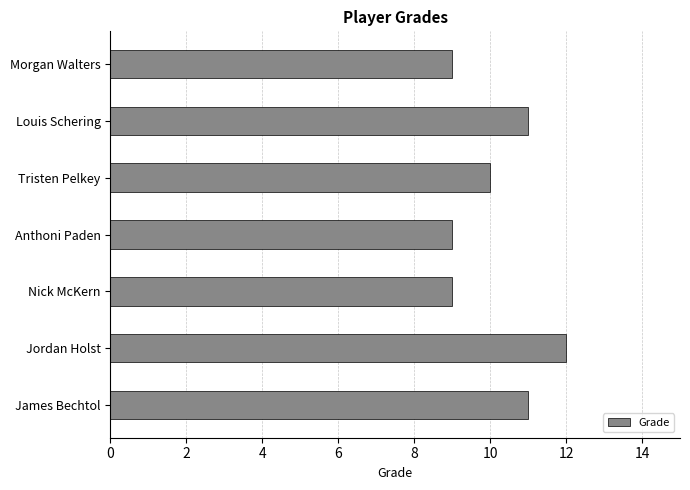

Reading top to bottom, list all the values displayed in this chart.

Morgan Walters=9	Louis Schering=11	Tristen Pelkey=10	Anthoni Paden=9	Nick McKern=9	Jordan Holst=12	James Bechtol=11